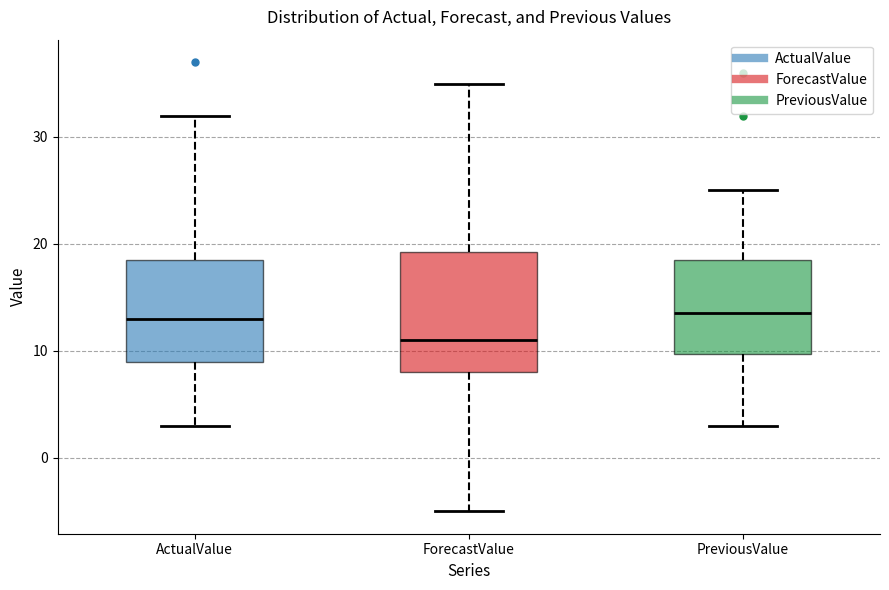

Comparing the boxes themselves (not the whiskers), which one is the tallest?

ForecastValue